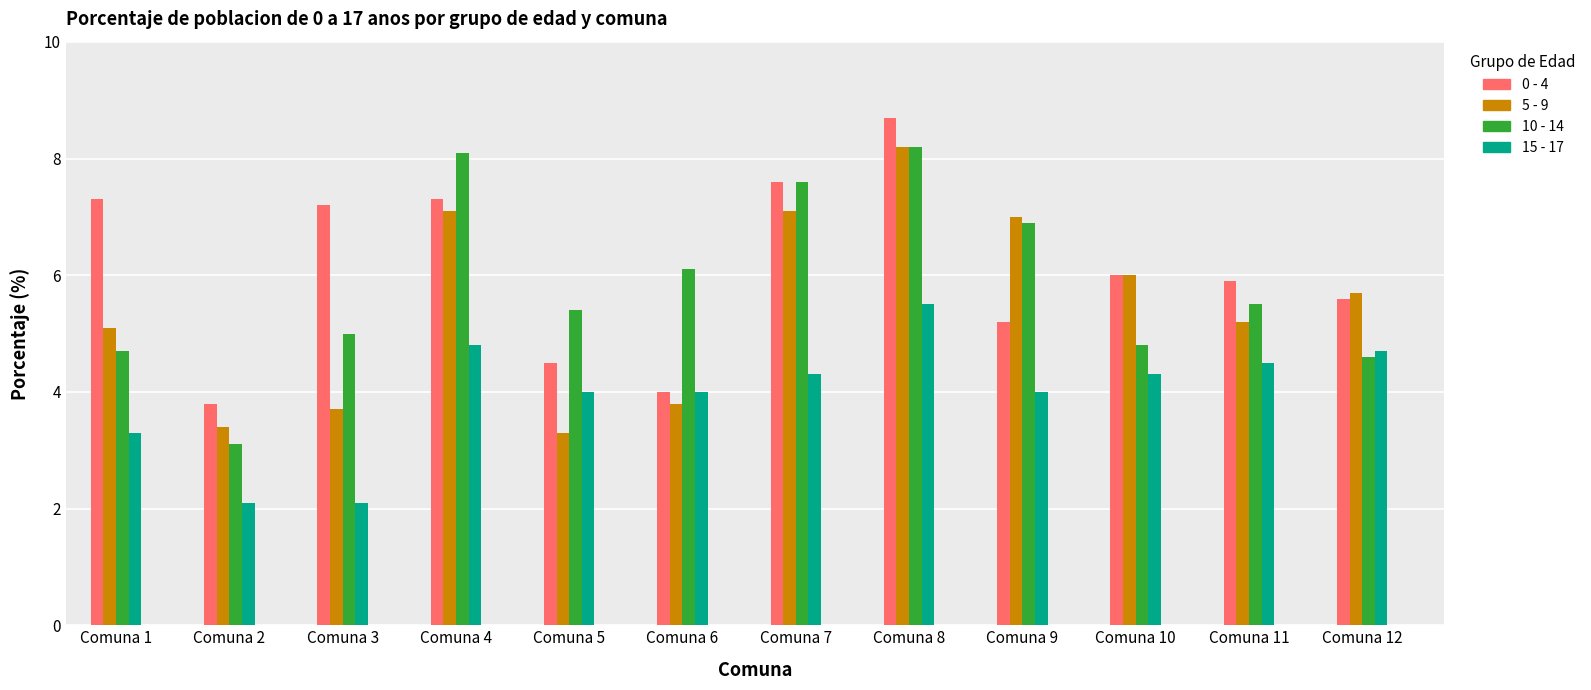

Read the 15 - 17 value at Comuna 11.

4.5